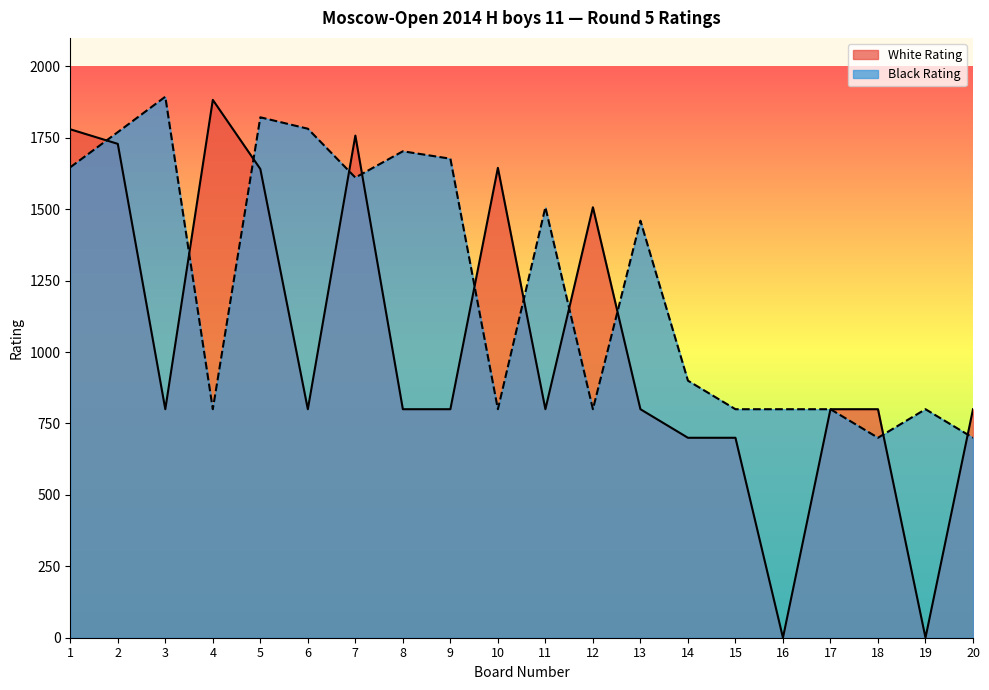

What is the greatest value displayed?

1894